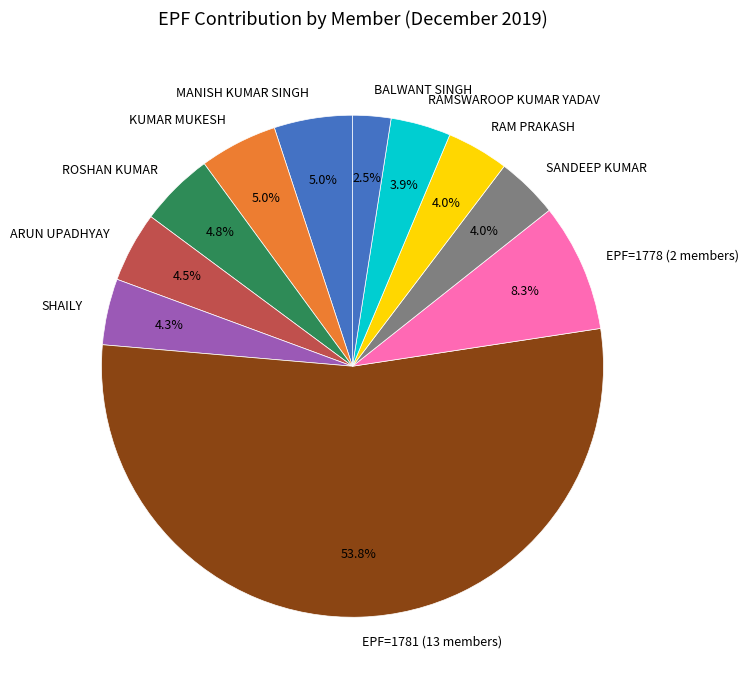

Do RAM PRAKASH and EPF=1781 (13 members) together represent more than half of the pie?

Yes